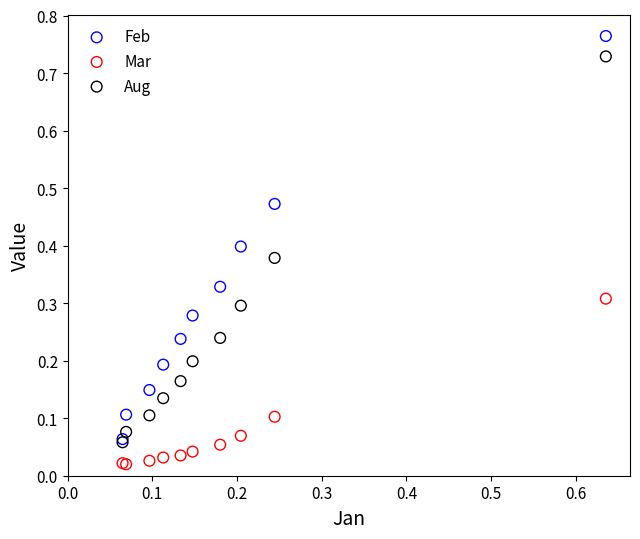

What are all the series names shown in the legend?

Feb, Mar, Aug